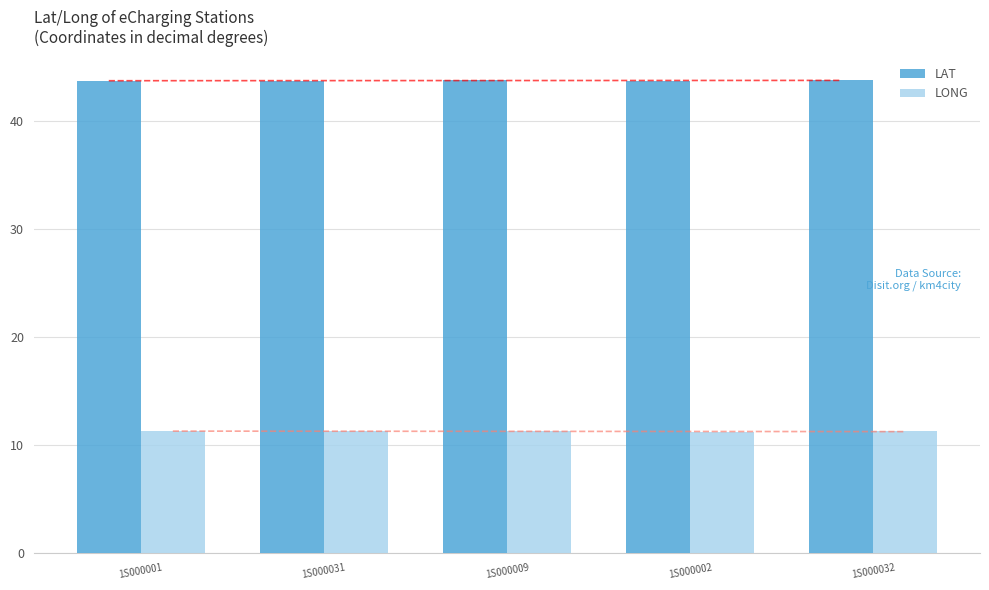

Which series changed the most between 1S000001 and 1S000032?

LONG